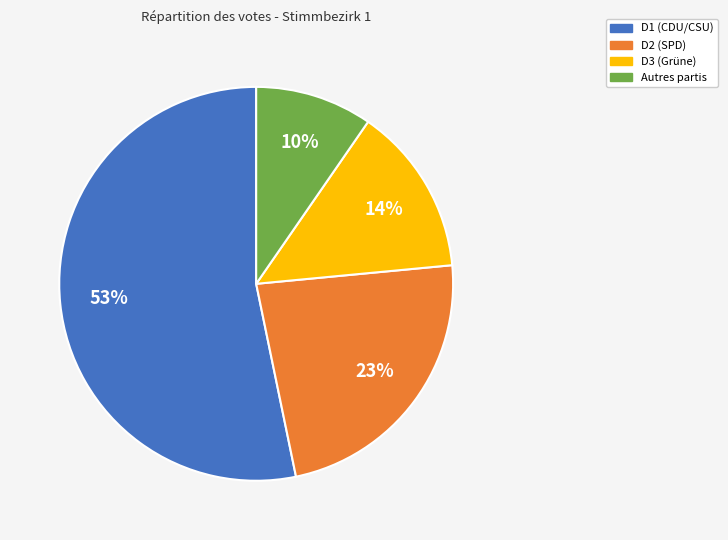

Is there any slice that represents more than half of the pie?

Yes